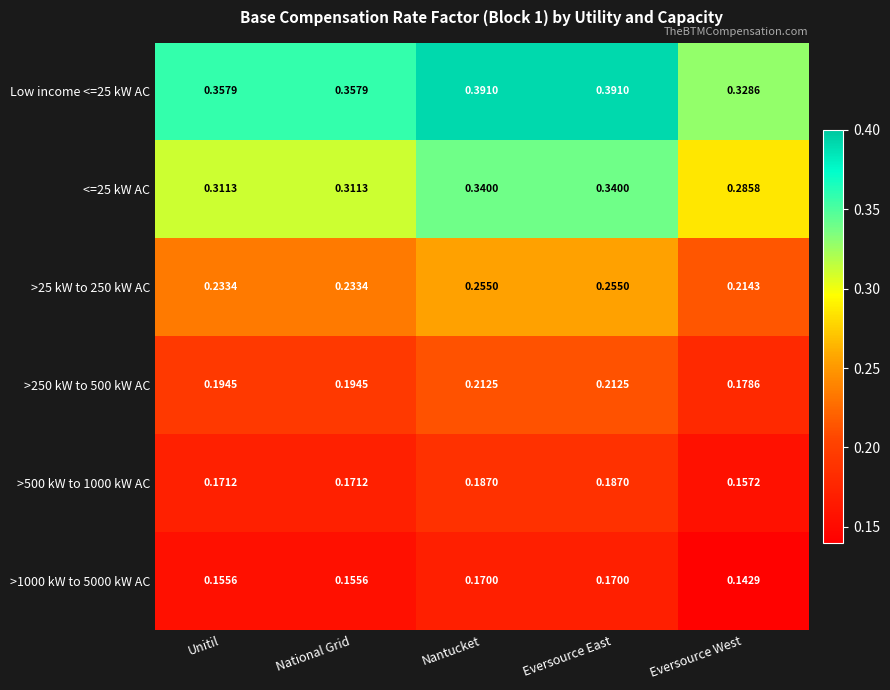

Where is >500 kW to 1000 kW AC nearest to the value 0?

Eversource West